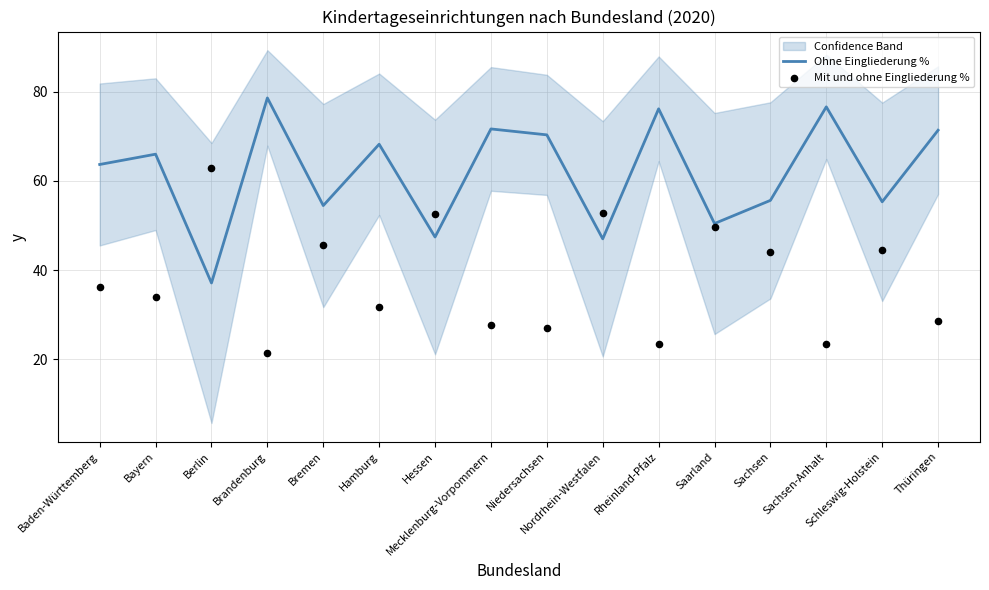

Which series has the largest total across all categories?

Ohne Eingliederung %